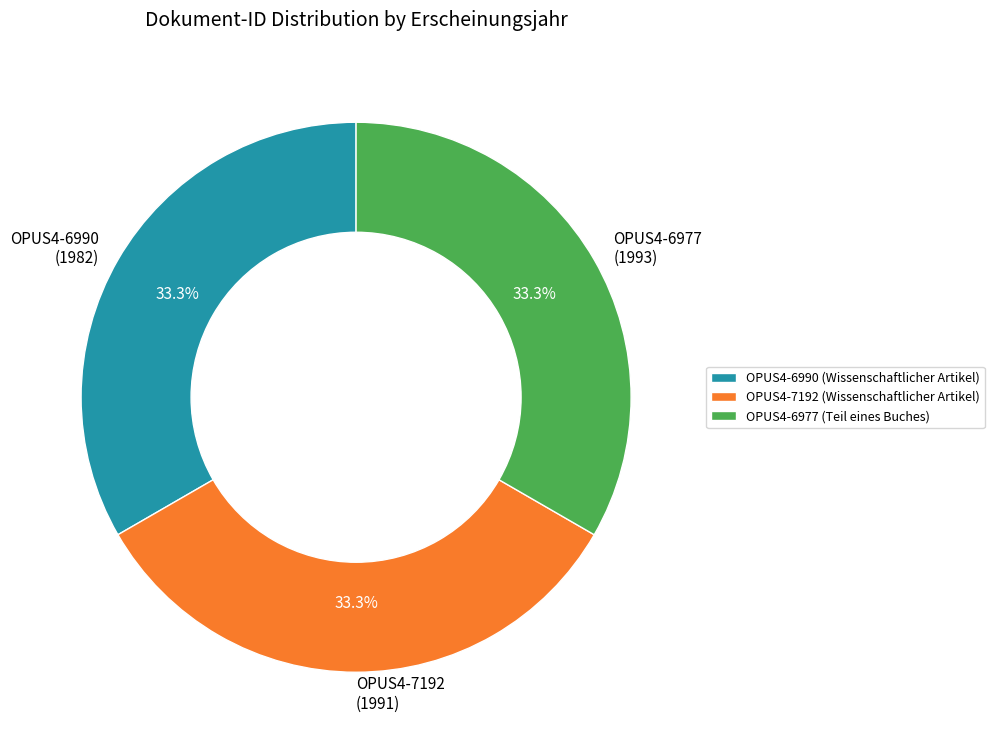

What percentage do OPUS4-7192 (1991) and OPUS4-6990 (1982) together represent?

66.6%